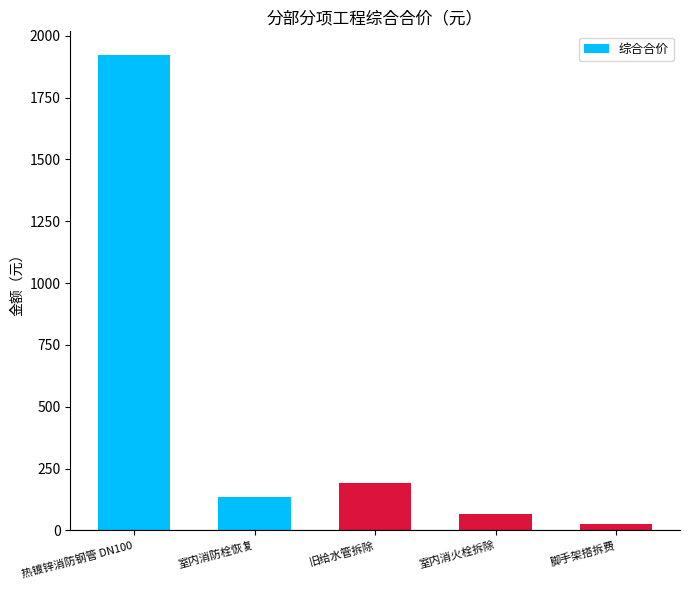

What is the sum of all values?

2338.1